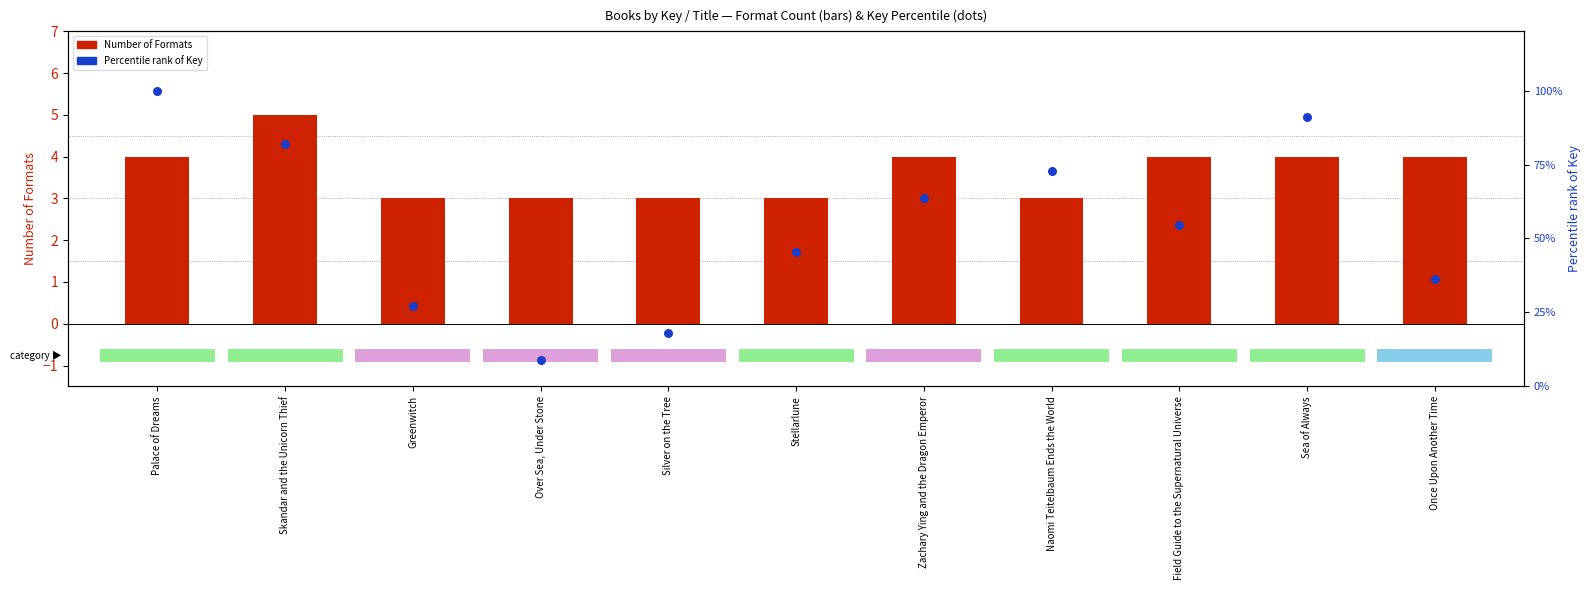

What is the total value across all series at Zachary Ying and the Dragon Emperor?

67.6